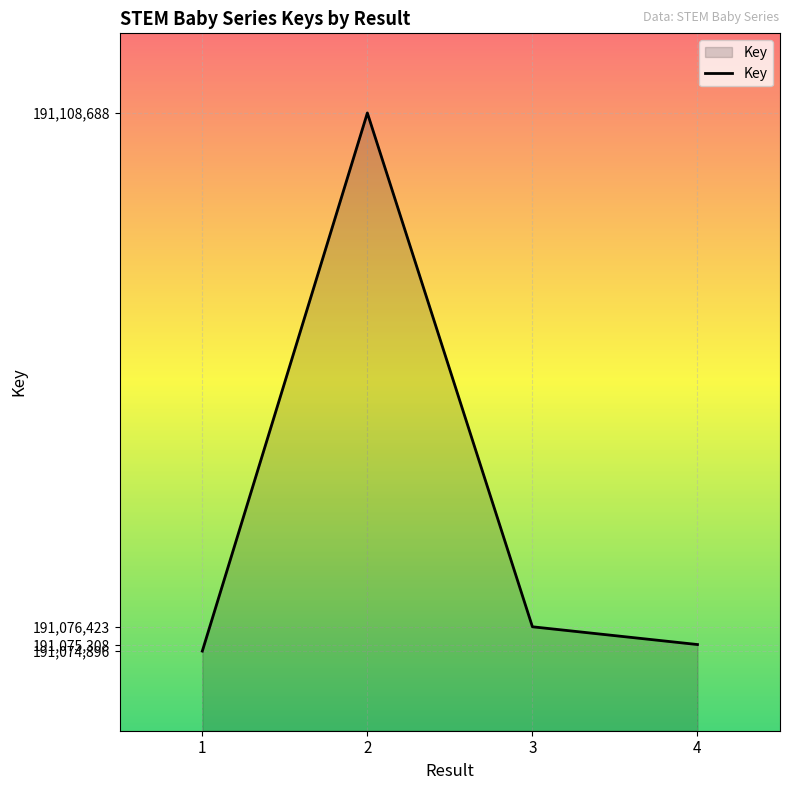

Which label corresponds to the smallest value in the chart?

1